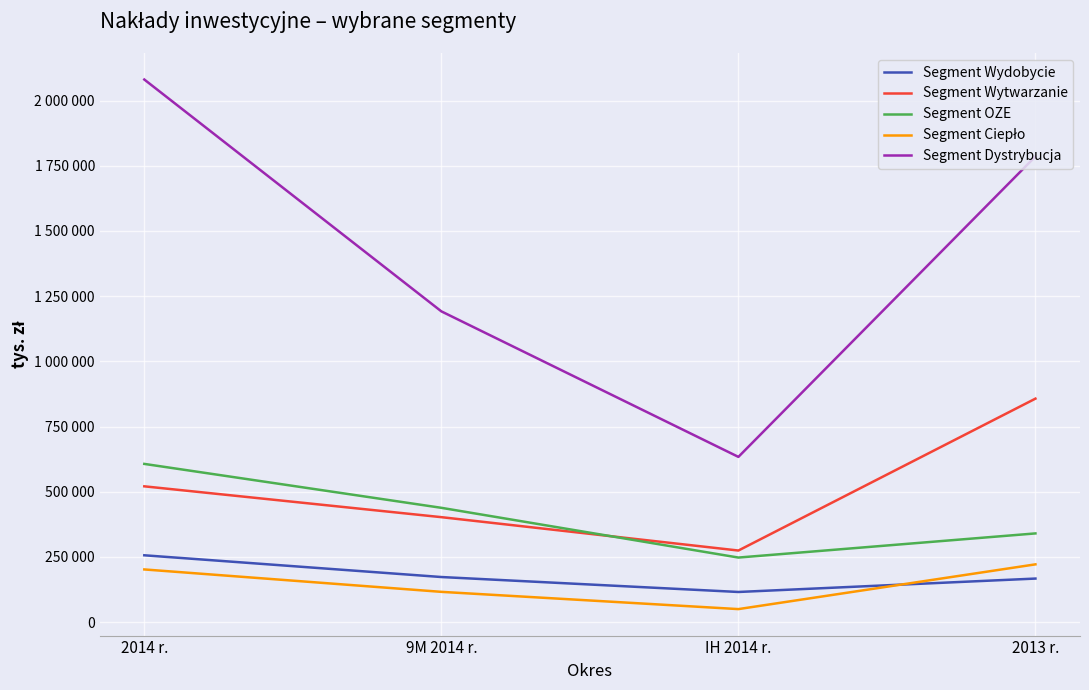

At which category is the sum across all series the highest?

2014 r.